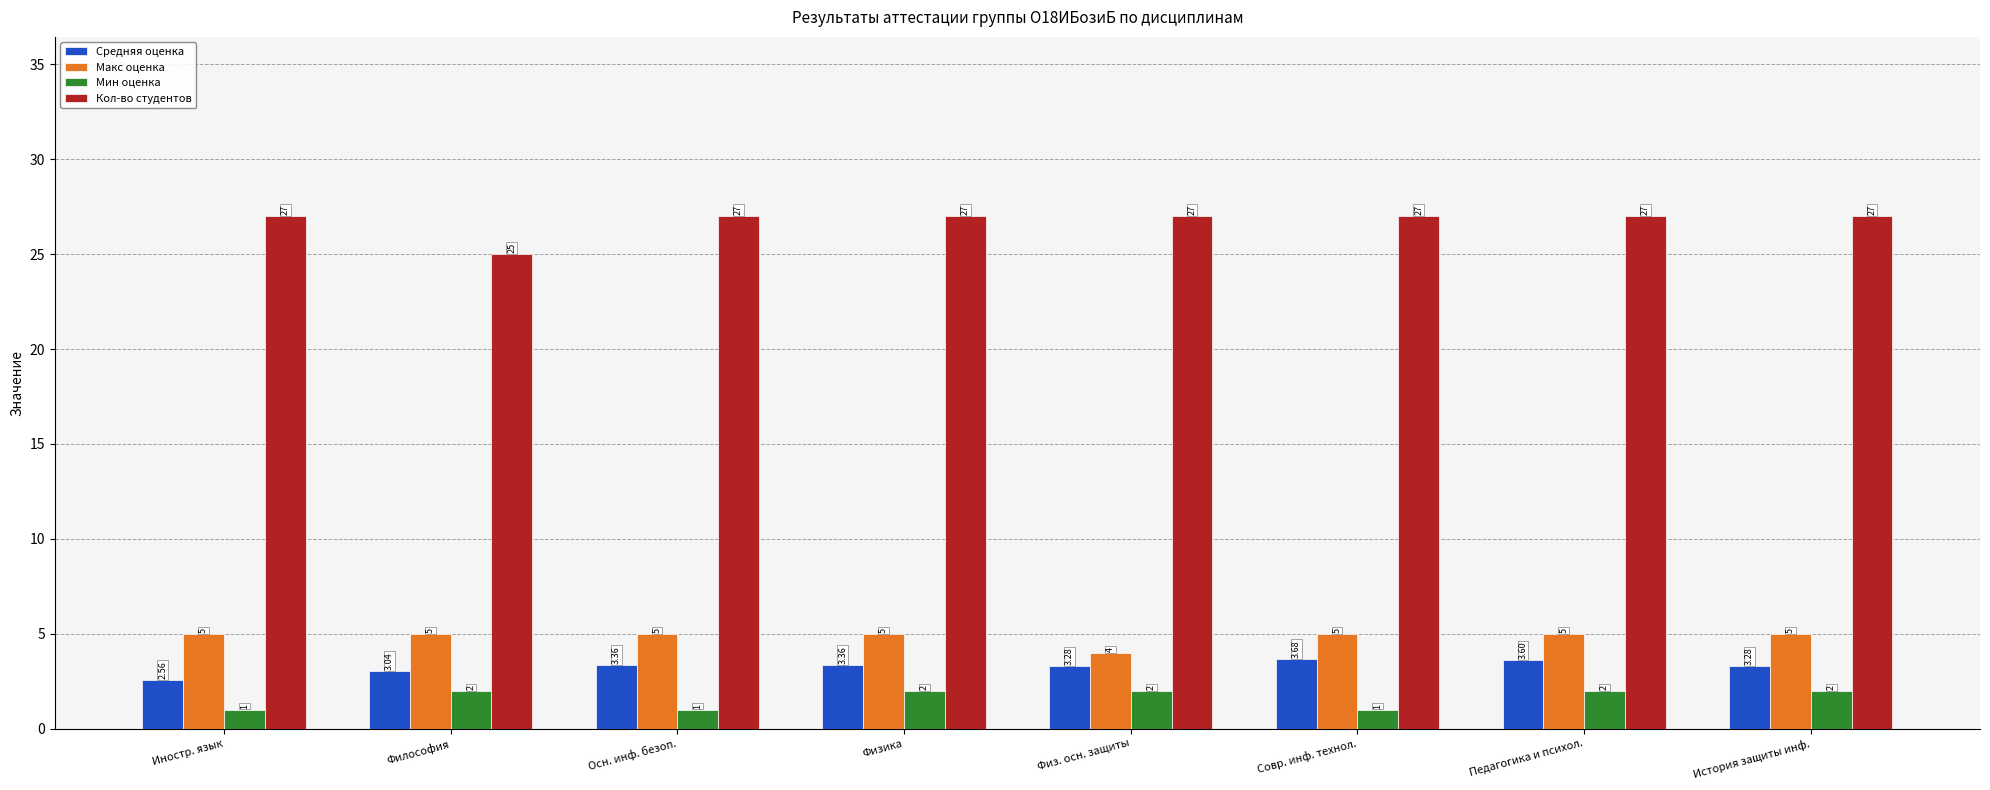

Which series changed the most between Иностр. язык and Осн. инф. безоп.?

Средняя оценка